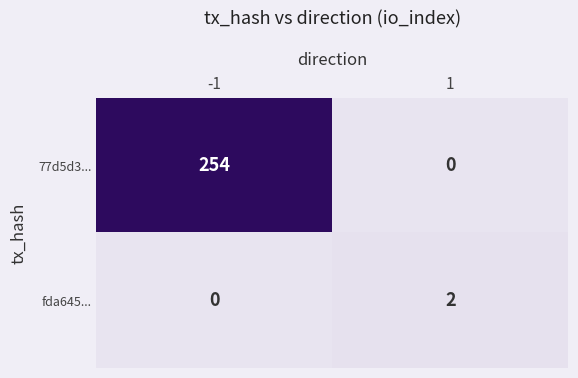

Between -1 and 1, which series saw the biggest shift?

77d5d3...